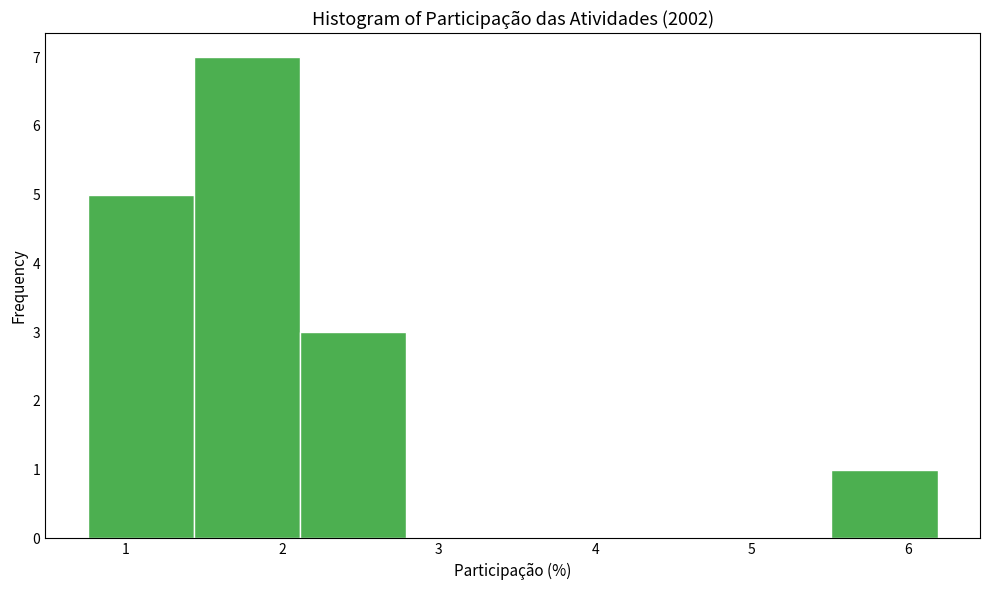

How tall is the bar that spans 2.1 to 2.8 on the x-axis? Neither the bar edges nor the heights are printed on the chart, so give them approximately, as read against the axes.

3